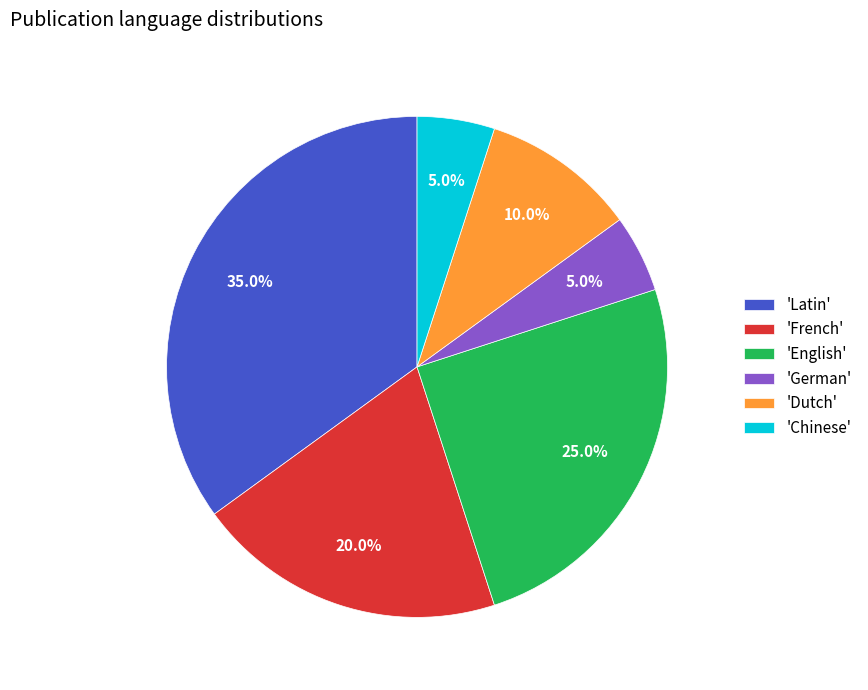

Does 'German' represent more than half of the total?

No